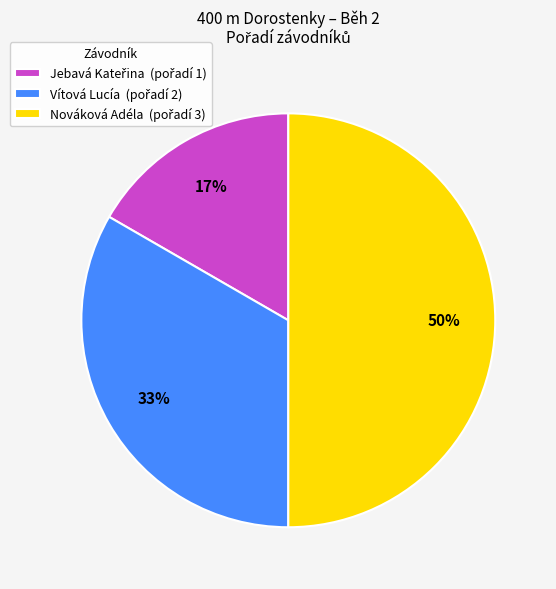

What is the largest slice in the pie chart?

Nováková Adéla